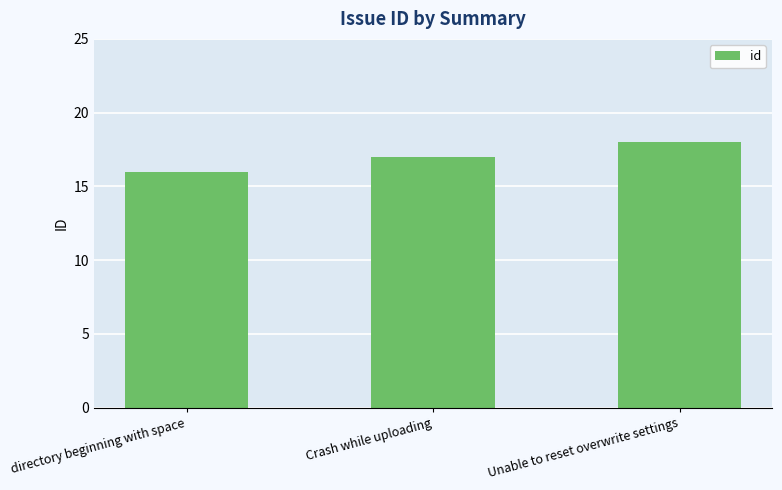

What is the greatest value displayed?

18